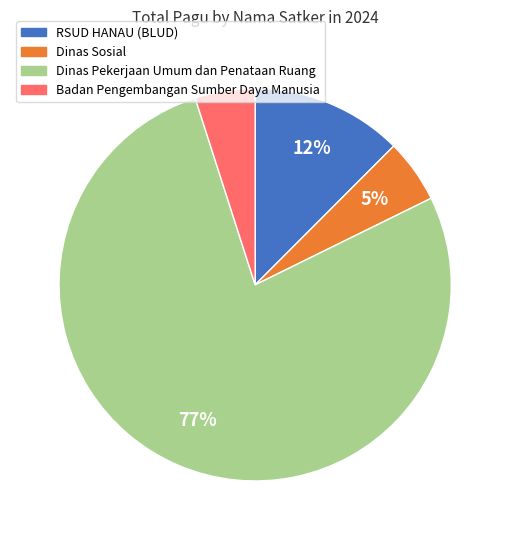

To the nearest percent, what is the average slice percentage?

25%